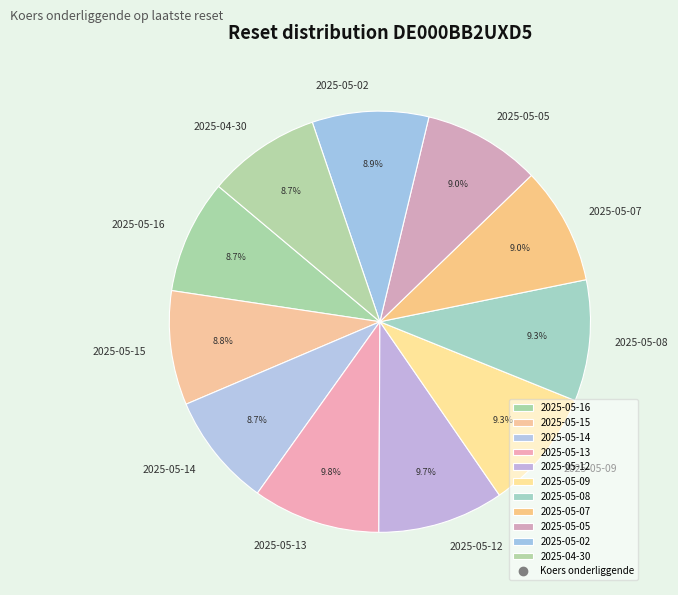

Is the sum of 2025-05-15 and 2025-04-30 greater than half?

No